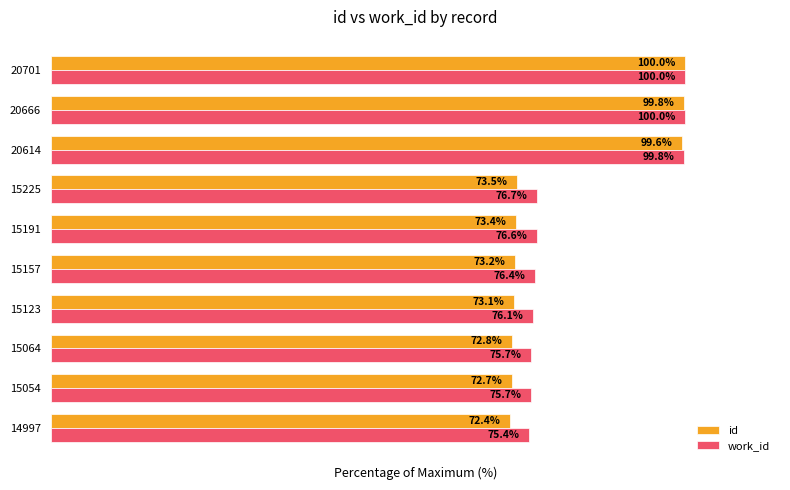

List the labels in order of id value, smallest first.

14997, 15054, 15064, 15123, 15157, 15191, 15225, 20614, 20666, 20701